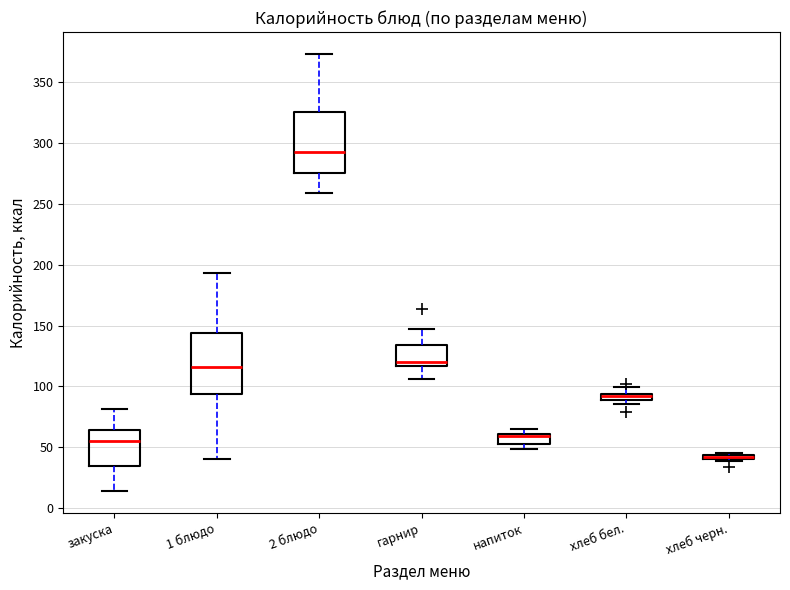

Where is the lower edge of the box for напиток on the y-axis? The values are not printed on the chart, so give them approximately, as read against the axis.

55